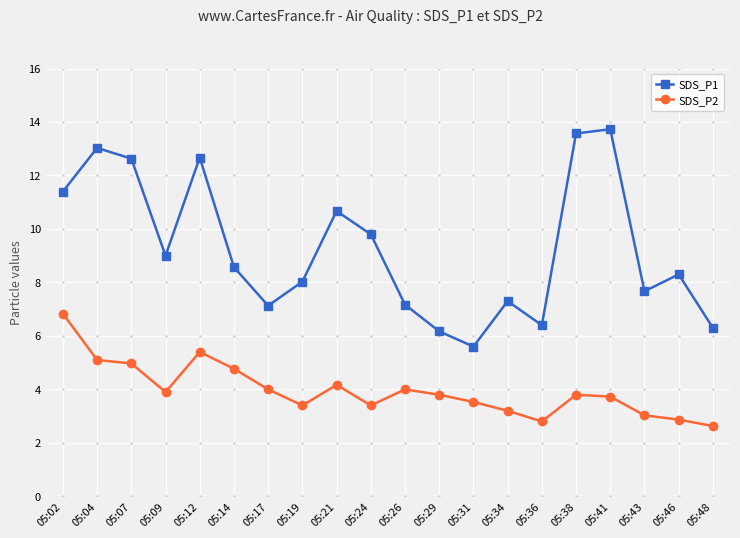

Which series changed the most between 05:12 and 05:26?

SDS_P1